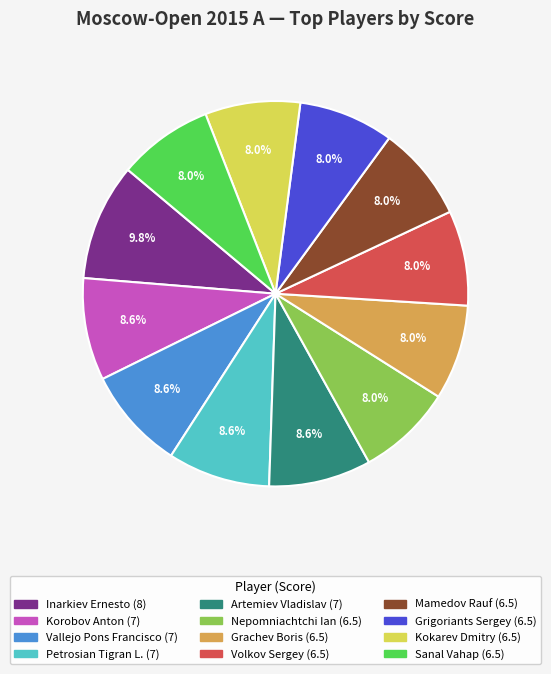

Does Volkov Sergey represent more than half of the total?

No